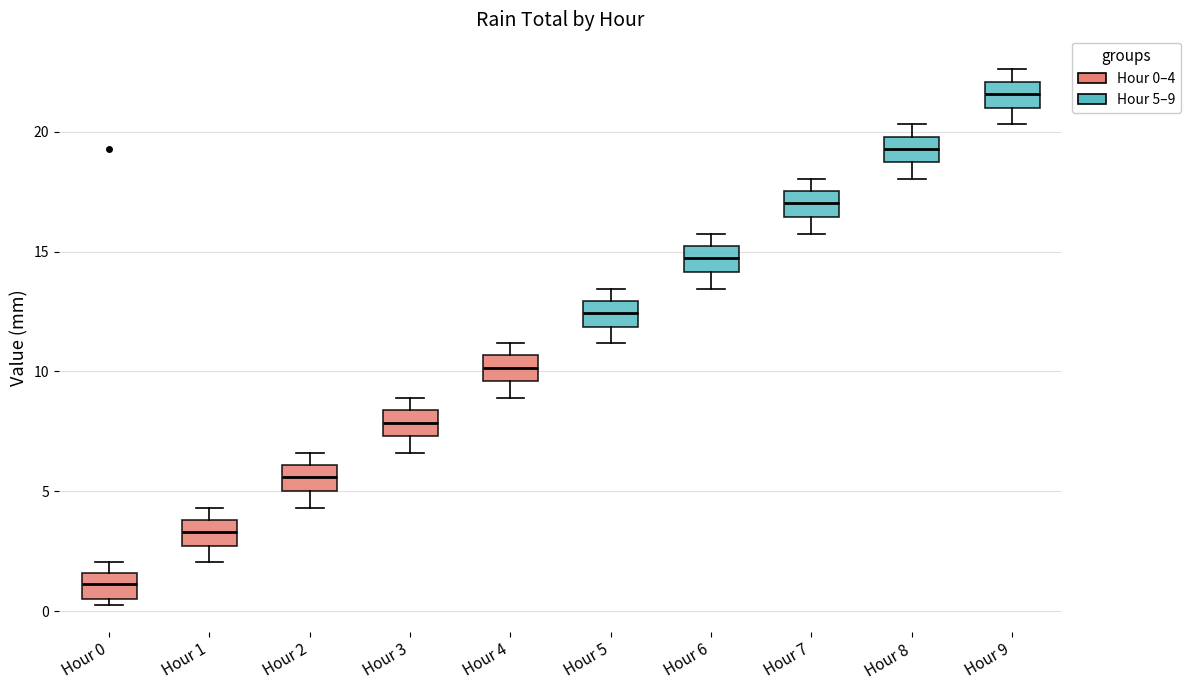

Reading left to right, read every box against the y-axis: the position of its median line, the range the box covers, and the ends of its whiskers. The values are not printed on the chart, so give them approximately, as read against the axis.

Hour 0: median 1.0, box 0.5 to 1.5, whiskers 0.5 (just below the box's lower edge) to 2.0
Hour 1: median 3.5, box 2.5 to 4.0, whiskers 2.0 to 4.5
Hour 2: median 5.5, box 5.0 to 6.0, whiskers 4.5 to 6.5
Hour 3: median 8.0, box 7.5 to 8.5, whiskers 6.5 to 9.0
Hour 4: median 10.0, box 9.5 to 10.5, whiskers 9.0 to 11.0
Hour 5: median 12.5, box 12.0 to 13.0, whiskers 11.0 to 13.5
Hour 6: median 14.5, box 14.0 to 15.0, whiskers 13.5 to 16.0
Hour 7: median 17.0, box 16.5 to 17.5, whiskers 16.0 to 18.0
Hour 8: median 19.5, box 18.5 to 20.0, whiskers 18.0 to 20.5
Hour 9: median 21.5, box 21.0 to 22.0, whiskers 20.5 to 22.5